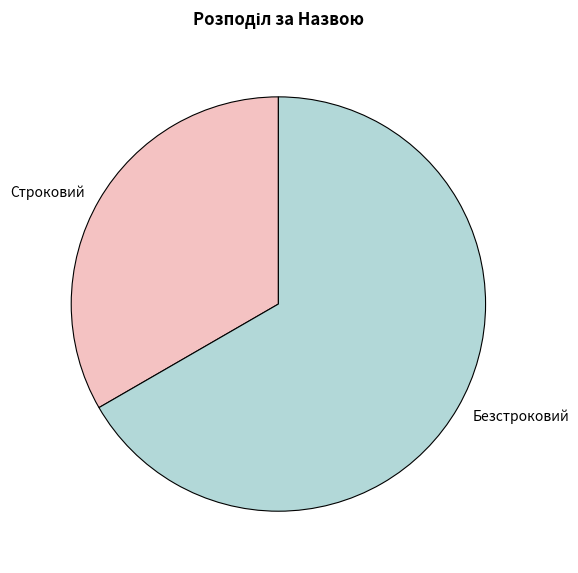

How many segments does this pie chart have?

2